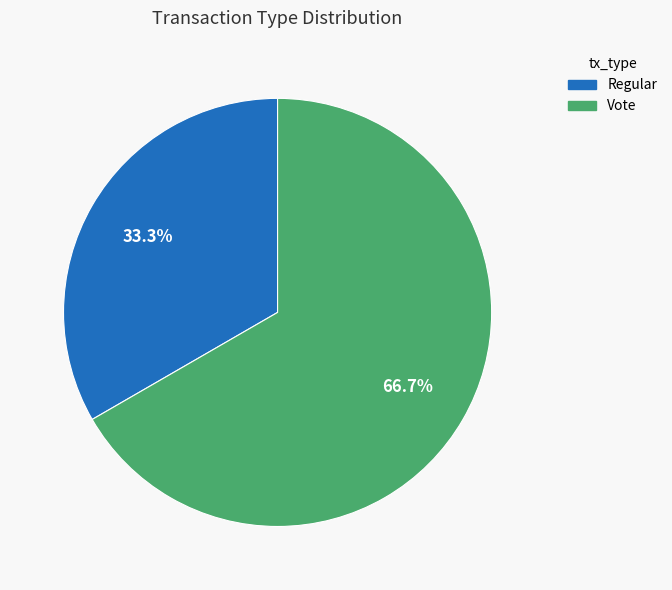

What is the majority slice?

Vote